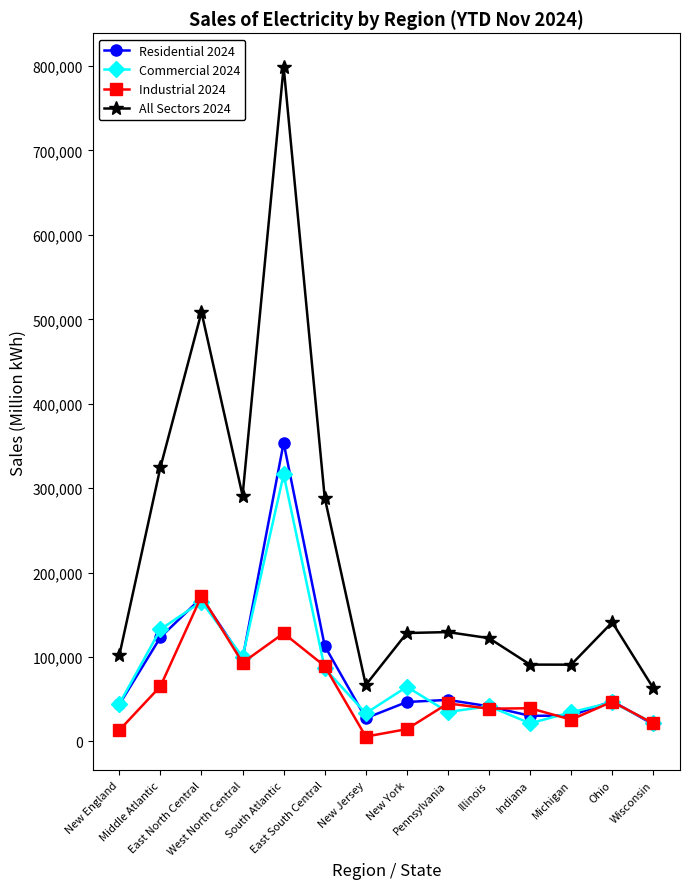

True or false: All Sectors 2024 and Commercial 2024 cross at least once.

False